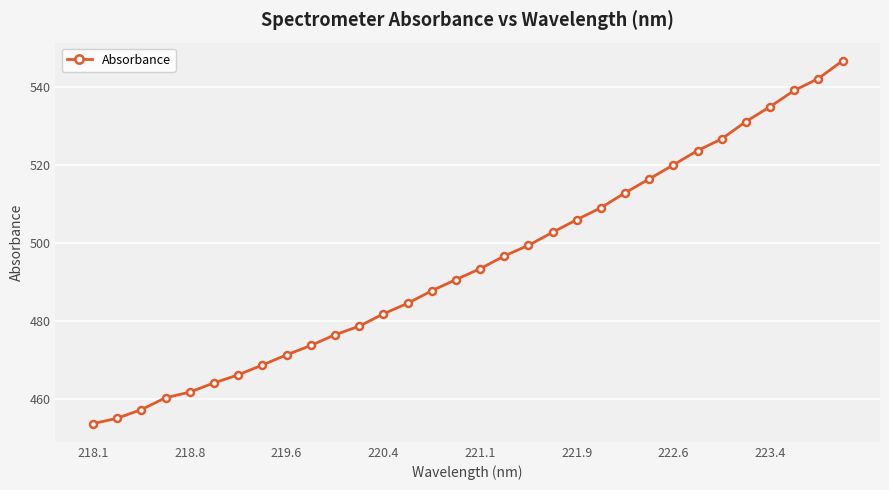

What is the maximum value shown in the chart?

546.7